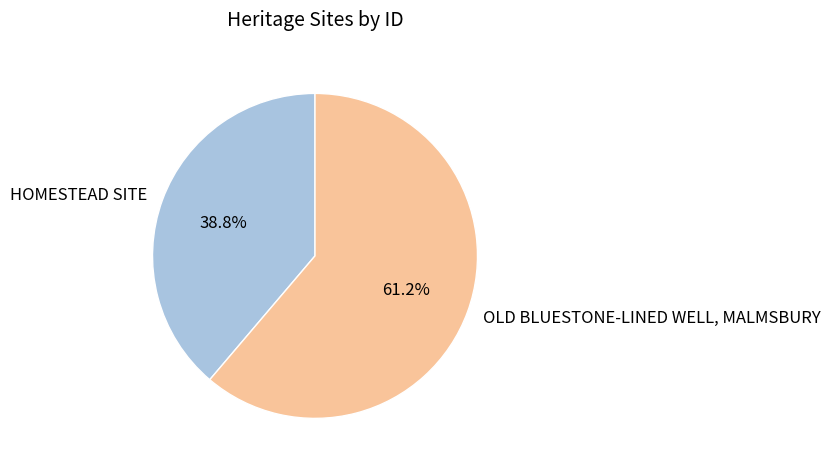

Which has a higher value, OLD BLUESTONE-LINED WELL, MALMSBURY or HOMESTEAD SITE?

OLD BLUESTONE-LINED WELL, MALMSBURY